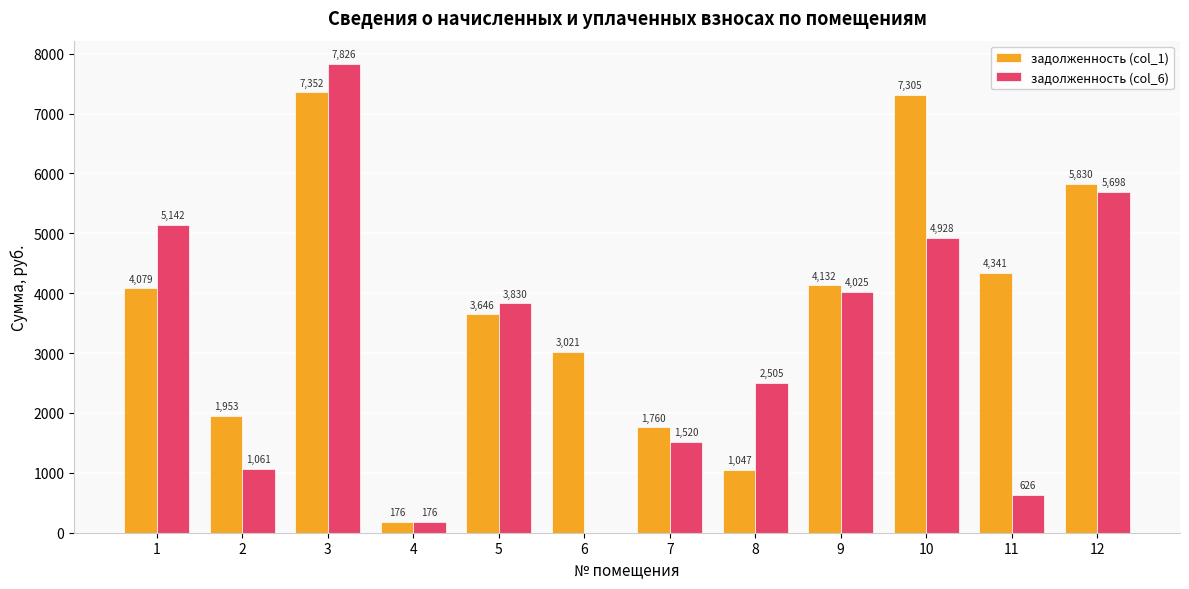

At which category is the sum across all series the highest?

3